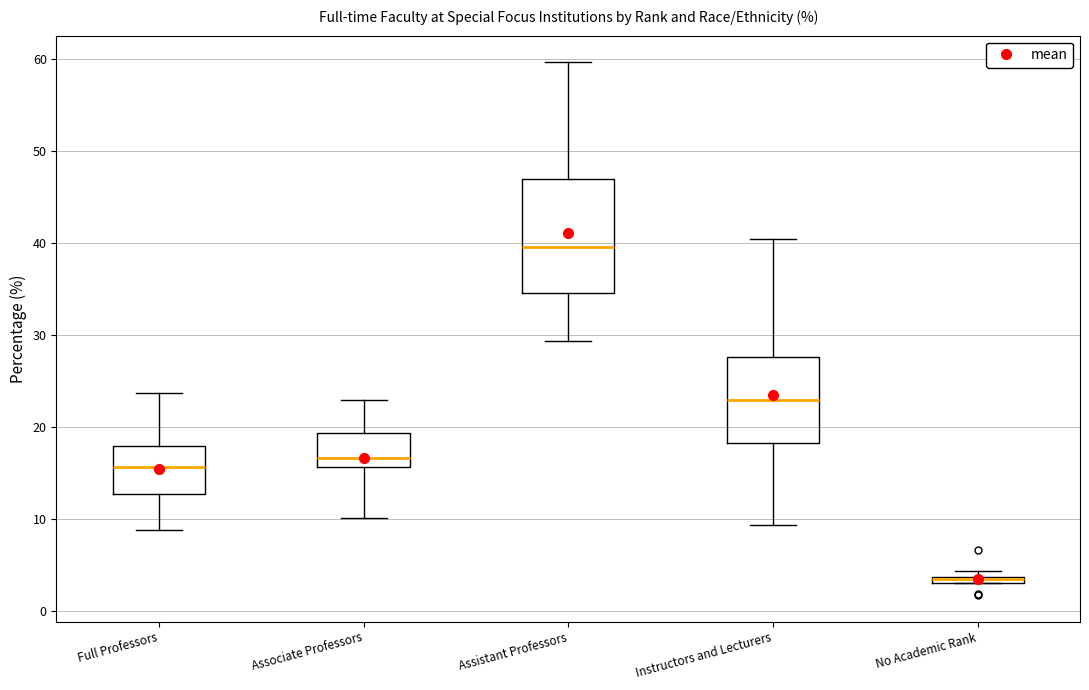

Where does the median line of the box for Assistant Professors sit on the y-axis? The values are not printed on the chart, so give them approximately, as read against the axis.

39